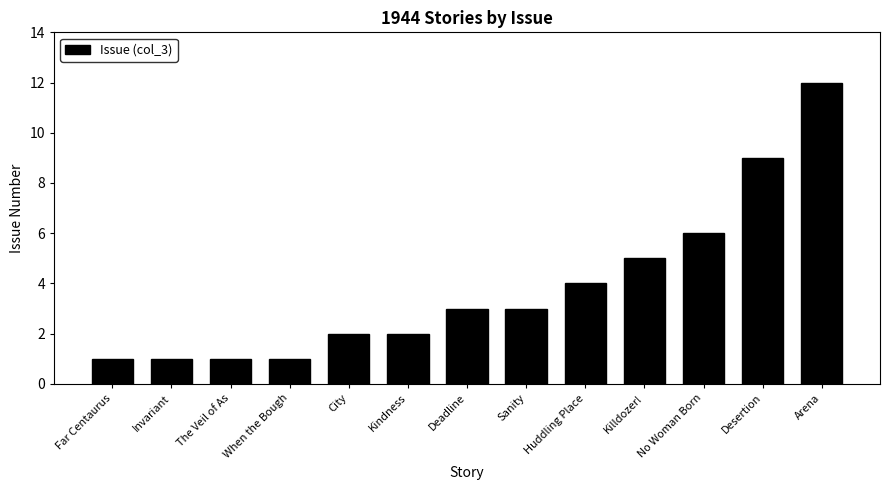

Between Far Centaurus and Kindness, which is larger?

Kindness